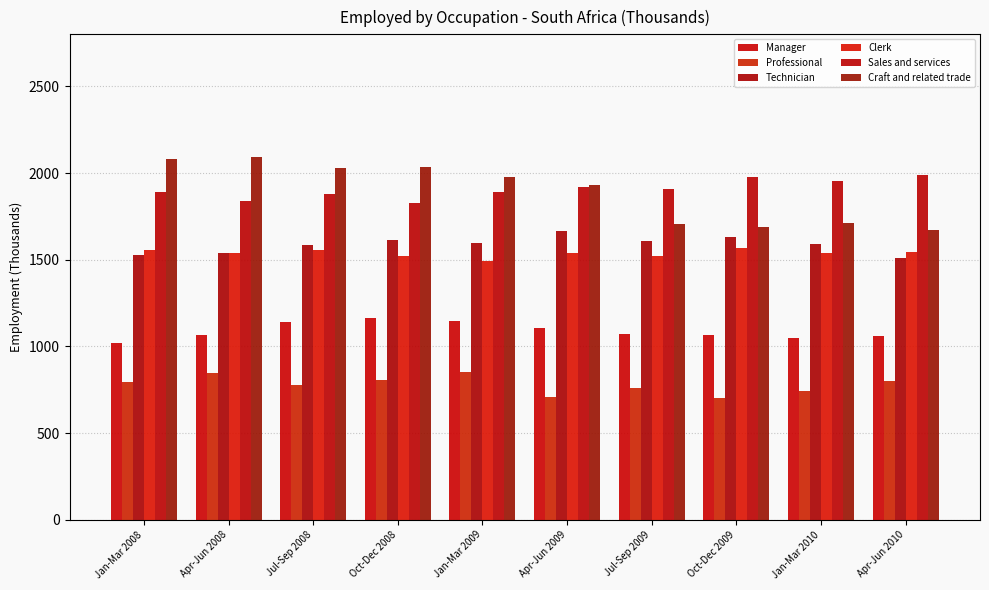

True or false: Professional has a value of 370.3 at Apr-Jun 2008.

False